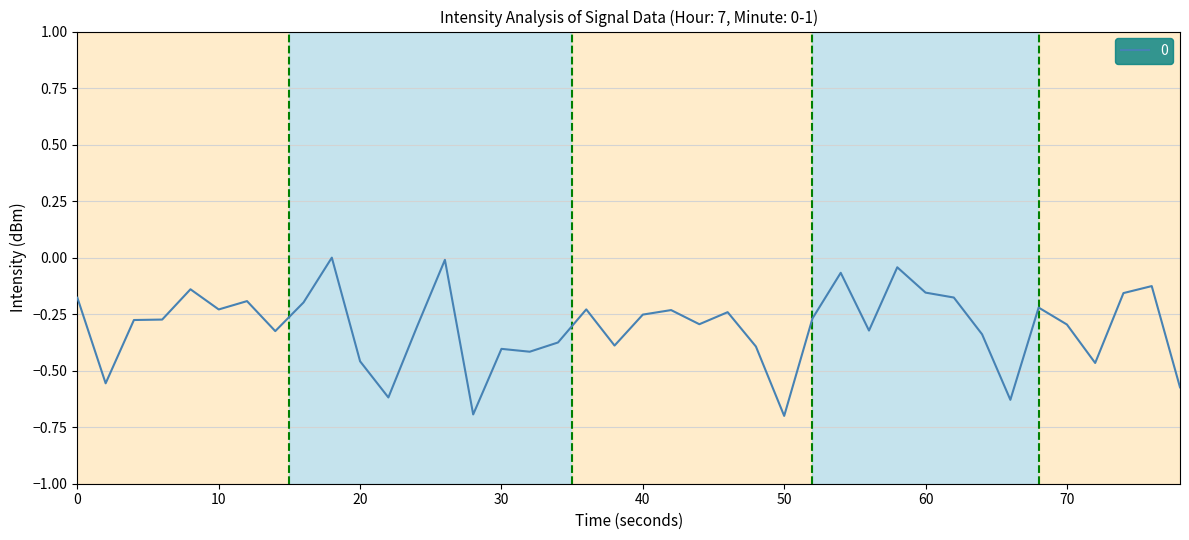

What is the smallest value displayed?

-0.7